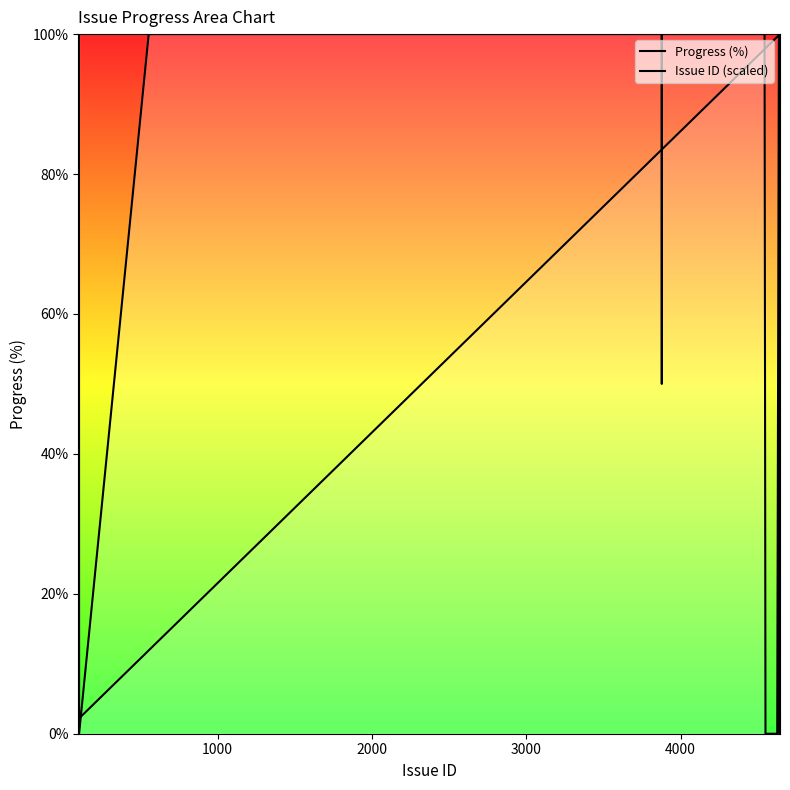

Does the chart display data point markers on the line(s)?

No